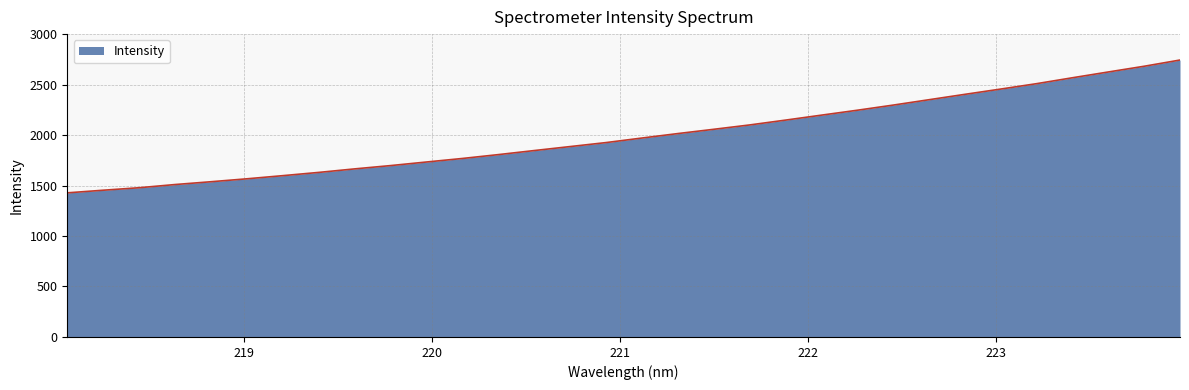

What is the difference between the maximum and minimum values?

1315.7